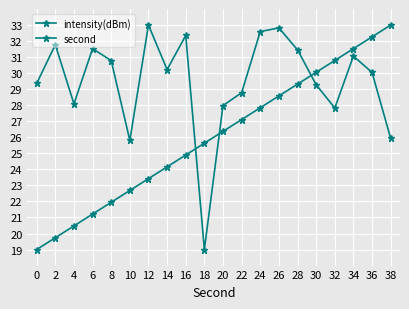

In intensity(dBm), how many points are lower than both neighbors (excluding endpoints)?

5